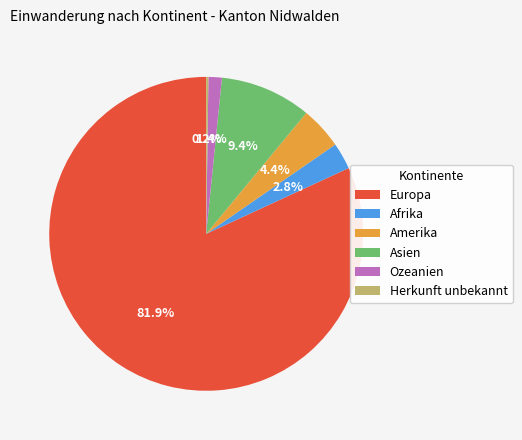

True or false: Amerika accounts for 4% of the total.

True